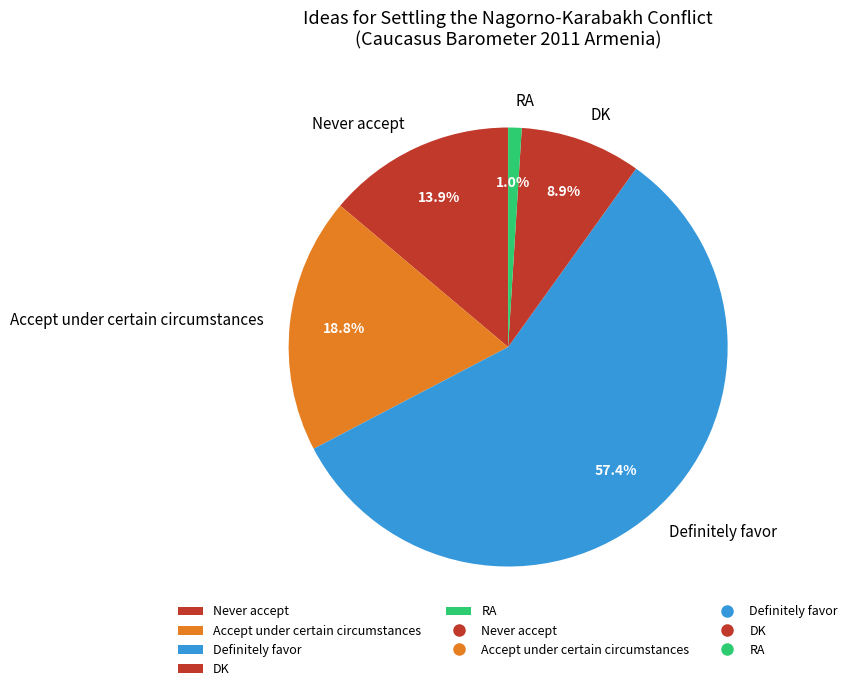

Which has a higher value, Accept under certain circumstances or RA?

Accept under certain circumstances